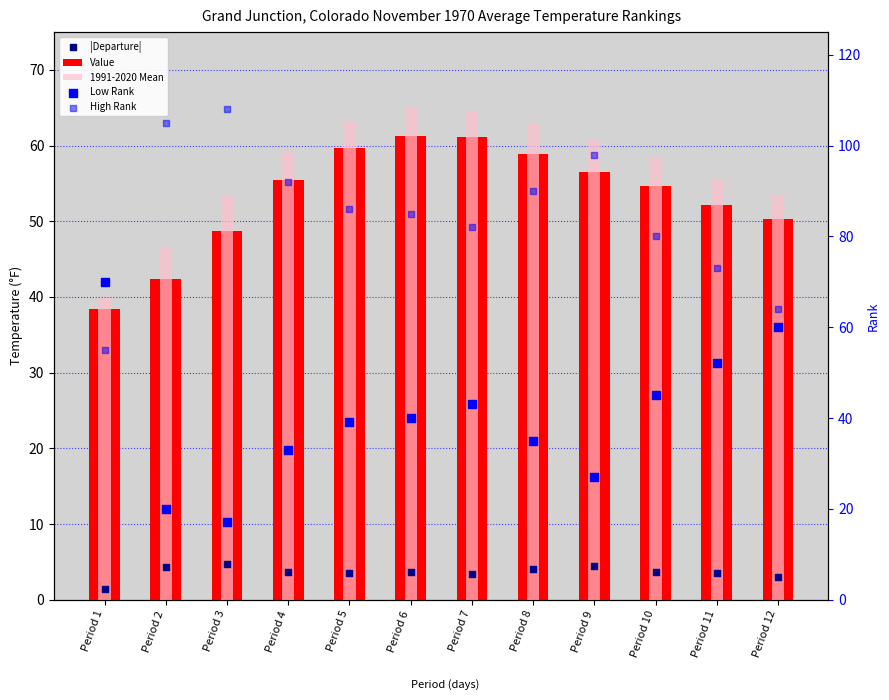

Is the value of |Departure| at Period 9 greater than the value of Low Rank at Period 1?

No